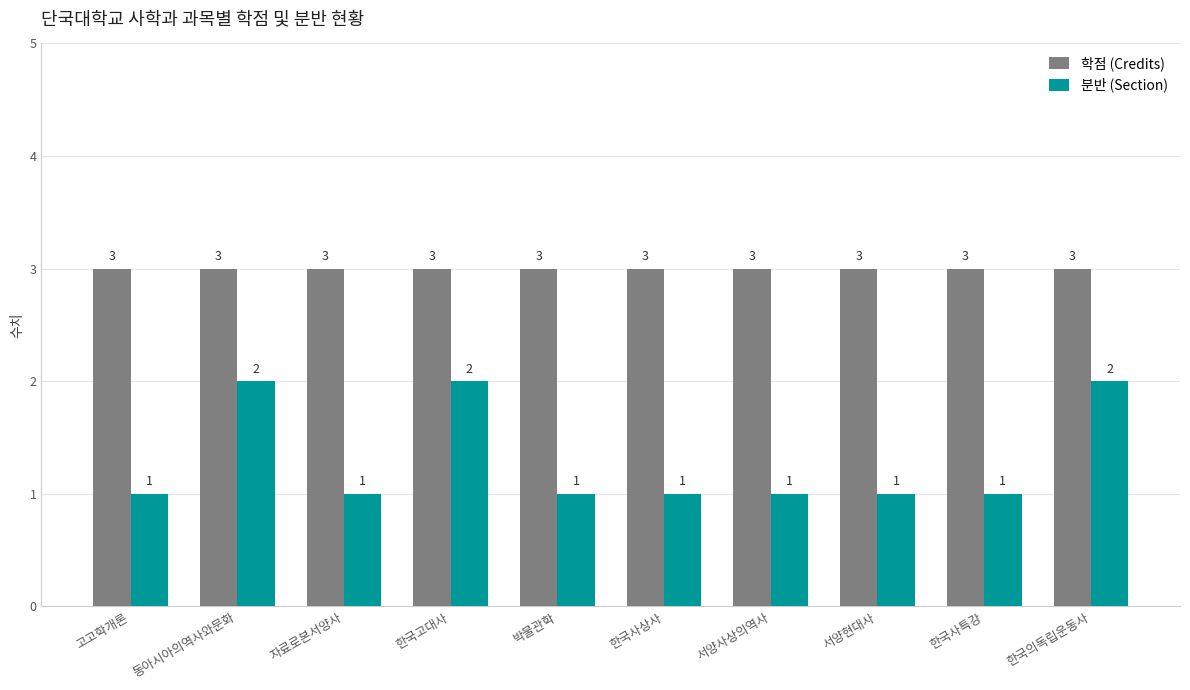

Which series has the largest range (max minus min)?

분반 (Section)